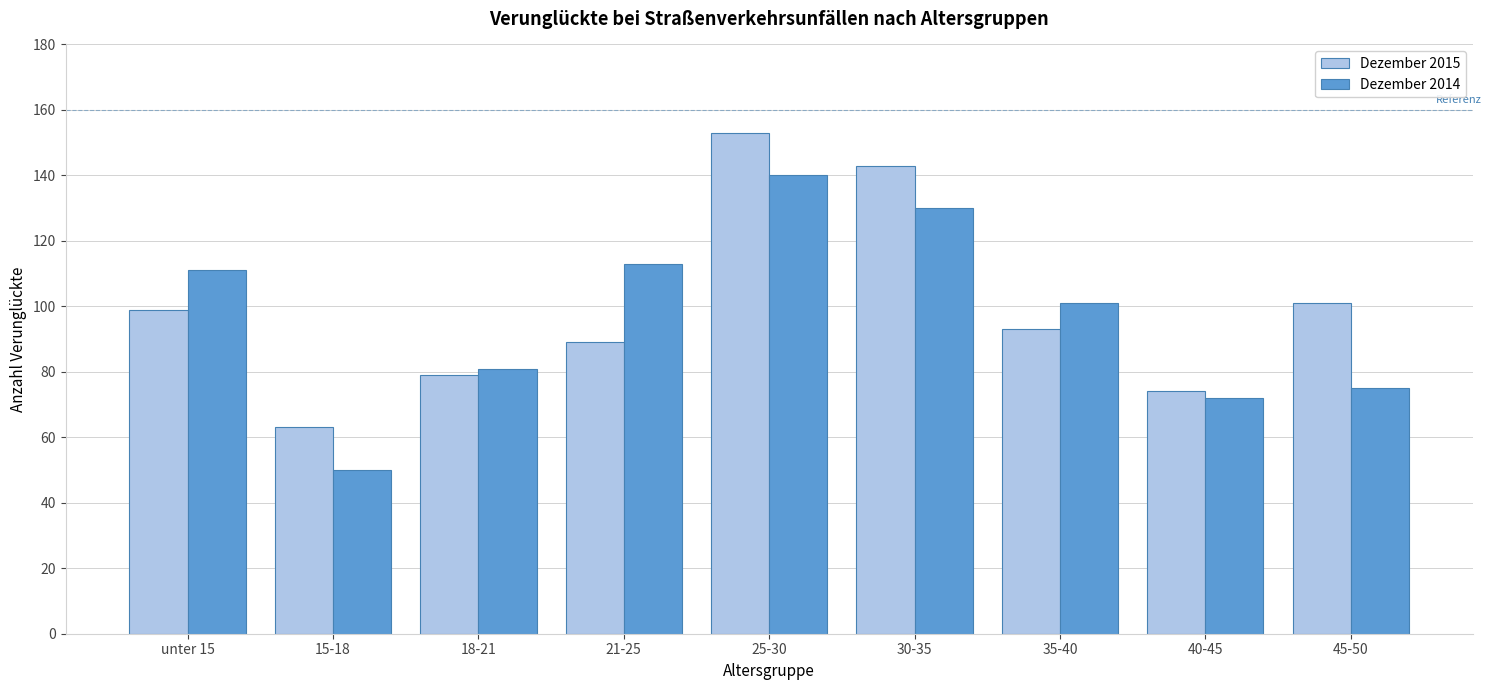

Reading left to right, list all the values displayed in this chart.

Dezember 2015: unter 15=99	15-18=63	18-21=79	21-25=89	25-30=153	30-35=143	35-40=93	40-45=74	45-50=101
Dezember 2014: unter 15=111	15-18=50	18-21=81	21-25=113	25-30=140	30-35=130	35-40=101	40-45=72	45-50=75